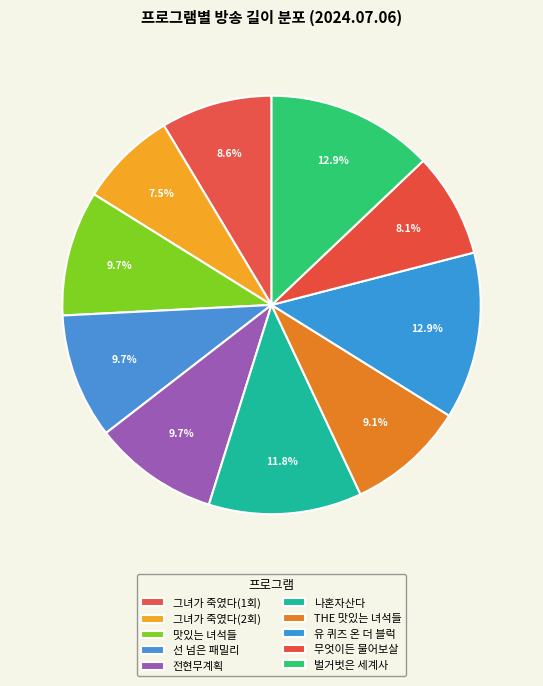

How many slices are in this pie chart?

10